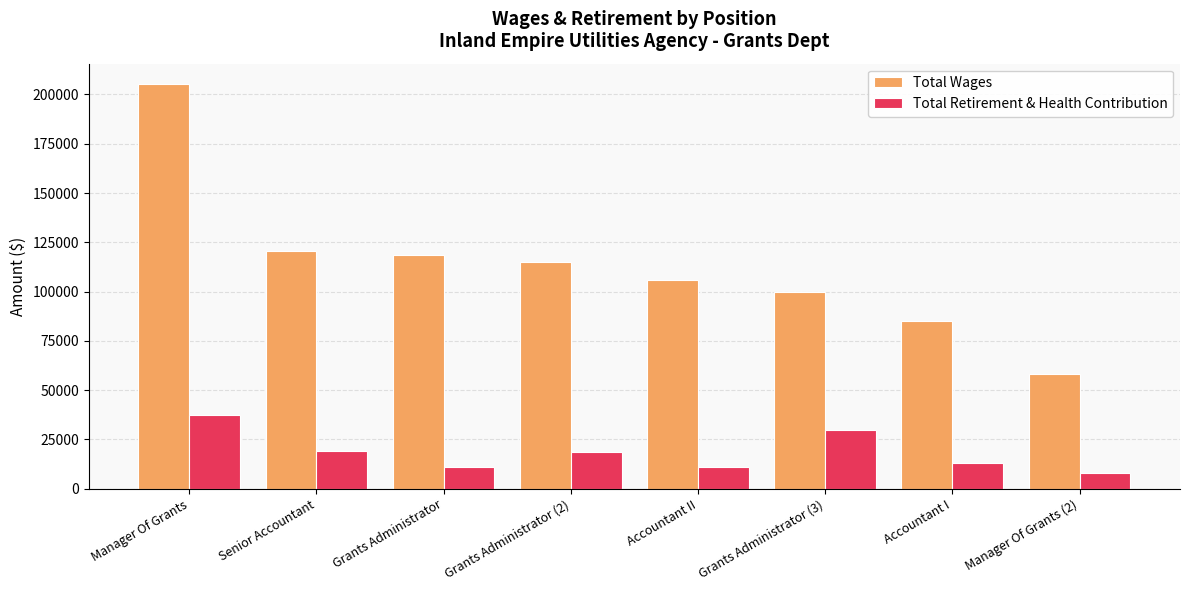

What is the difference between the maximum and second lowest values in the Total Retirement & Health Contribution series?

26225